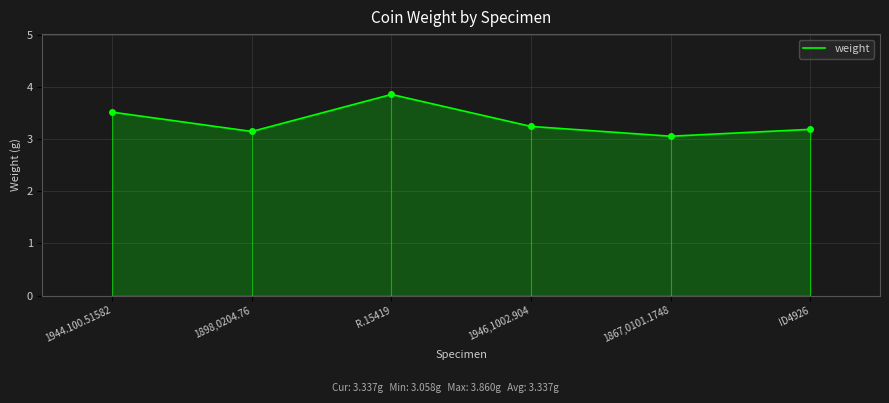

What is the change in value from R.15419 to 1946,1002.904?

-0.6